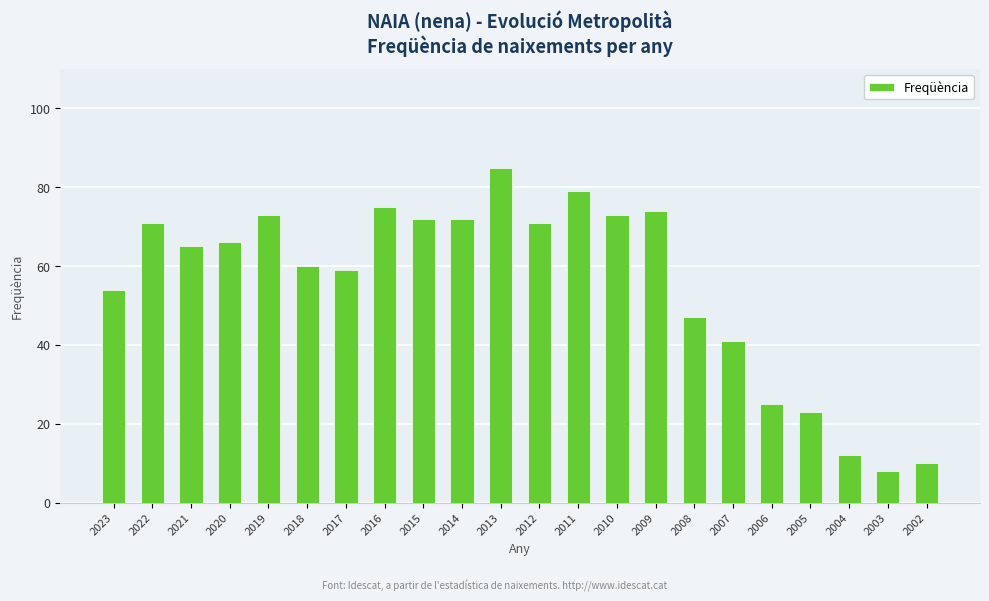

What is the ratio of the value at 2005 to the value at 2017?

0.4